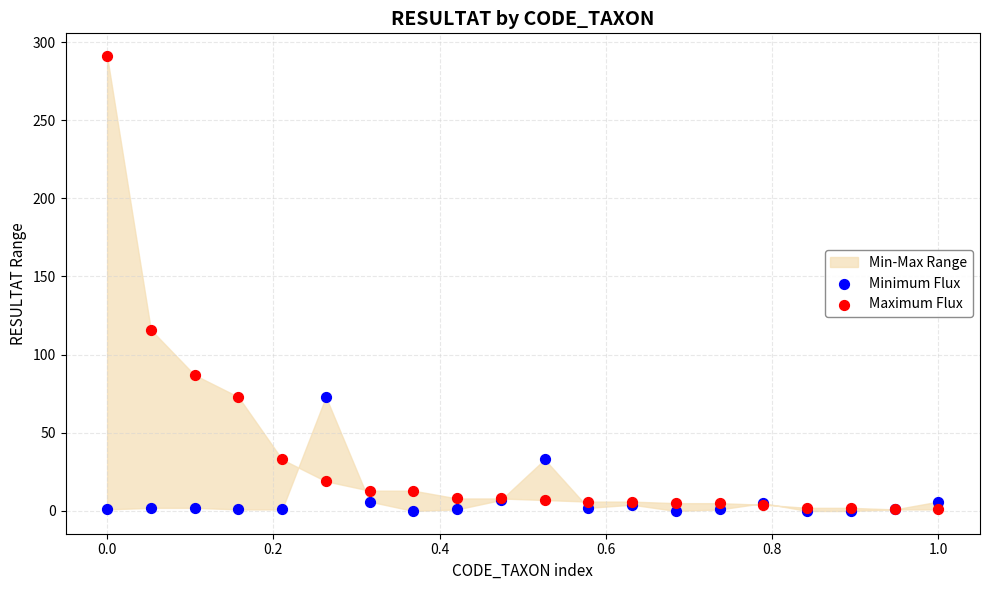

Across all series, what Y value is closest to 145?

116